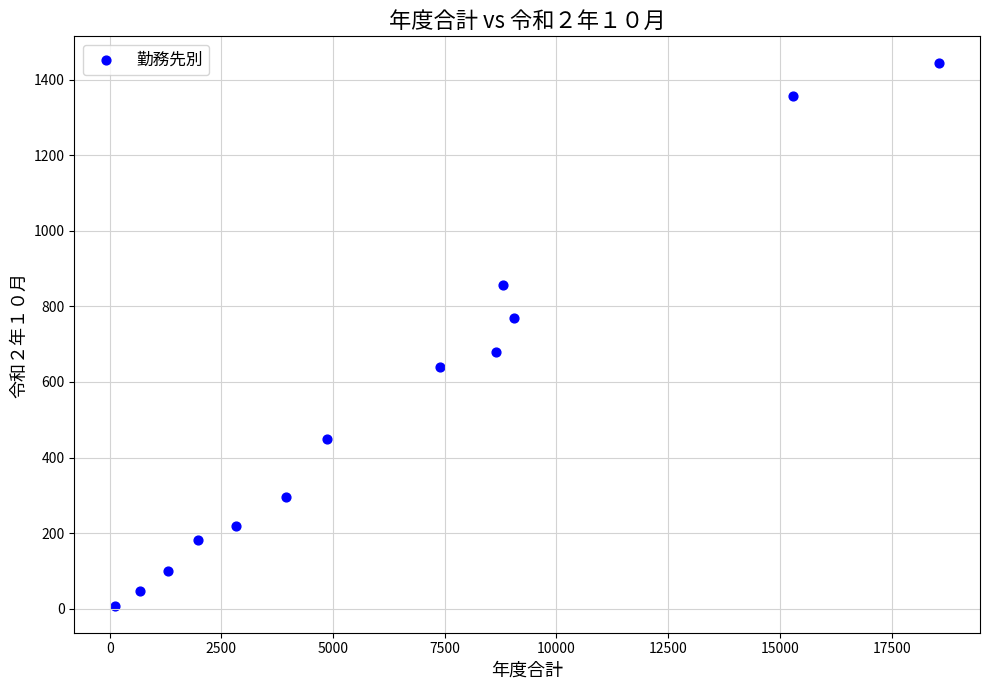

What is the range of X values (max minus min)?

18427